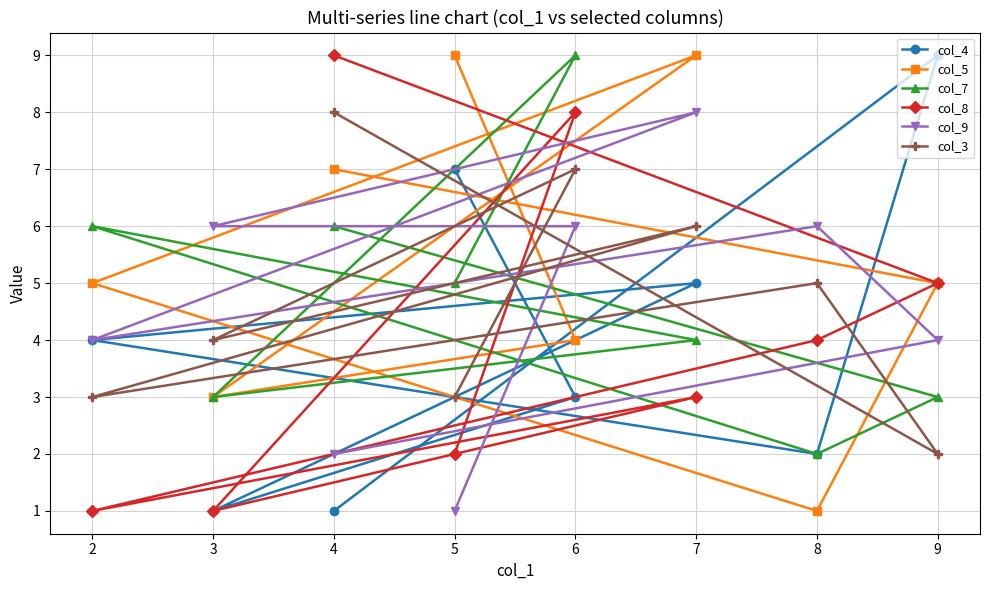

What is the difference between the maximum and minimum values in the col_9 series?

7